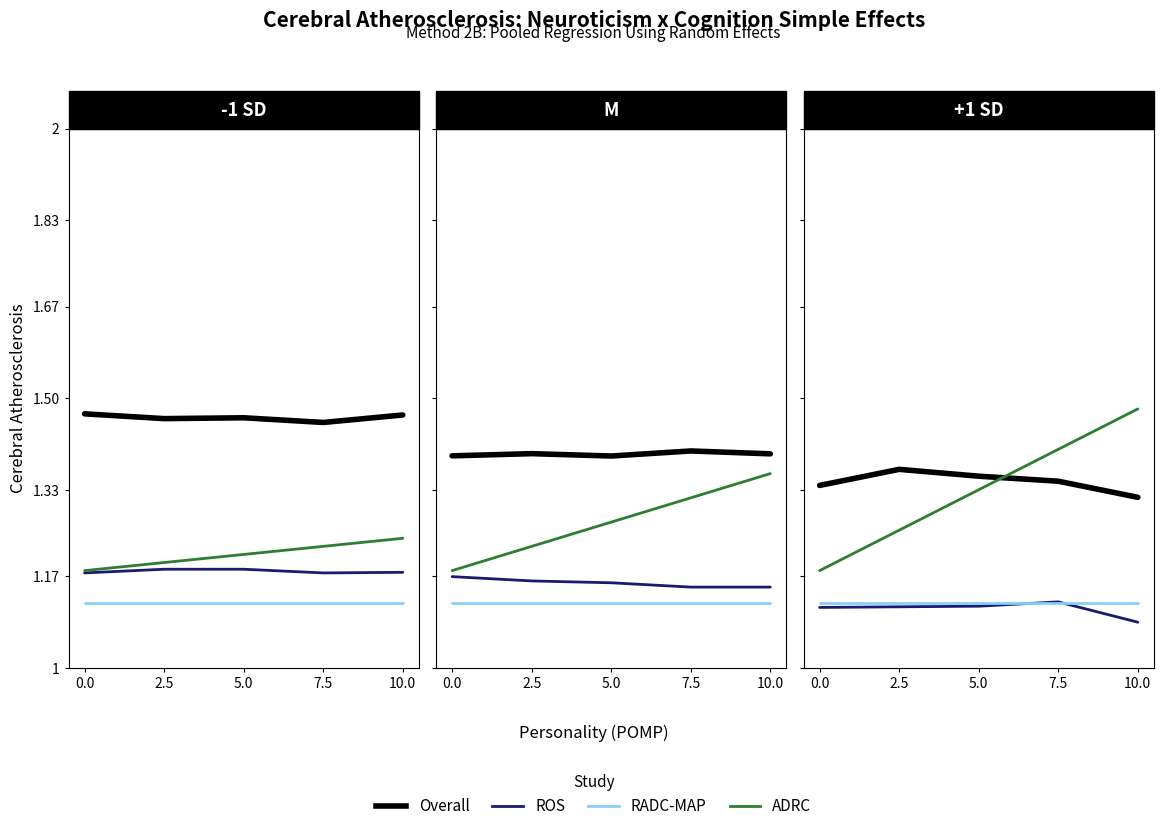

True or false: ADRC has a value of 1.5 at 10.0.

True